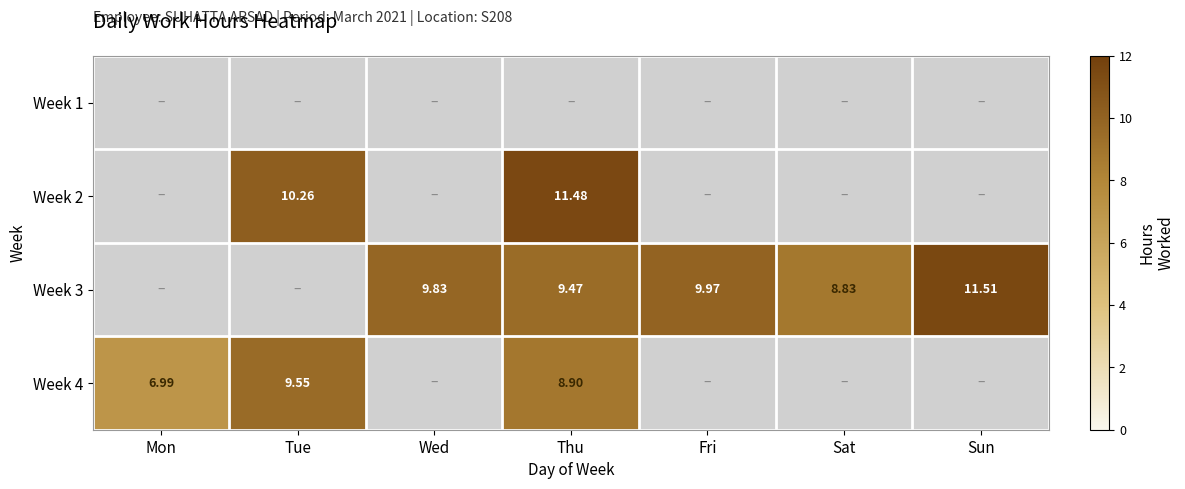

True or false: Week 3 has a value of 15.5 at Thu.

False